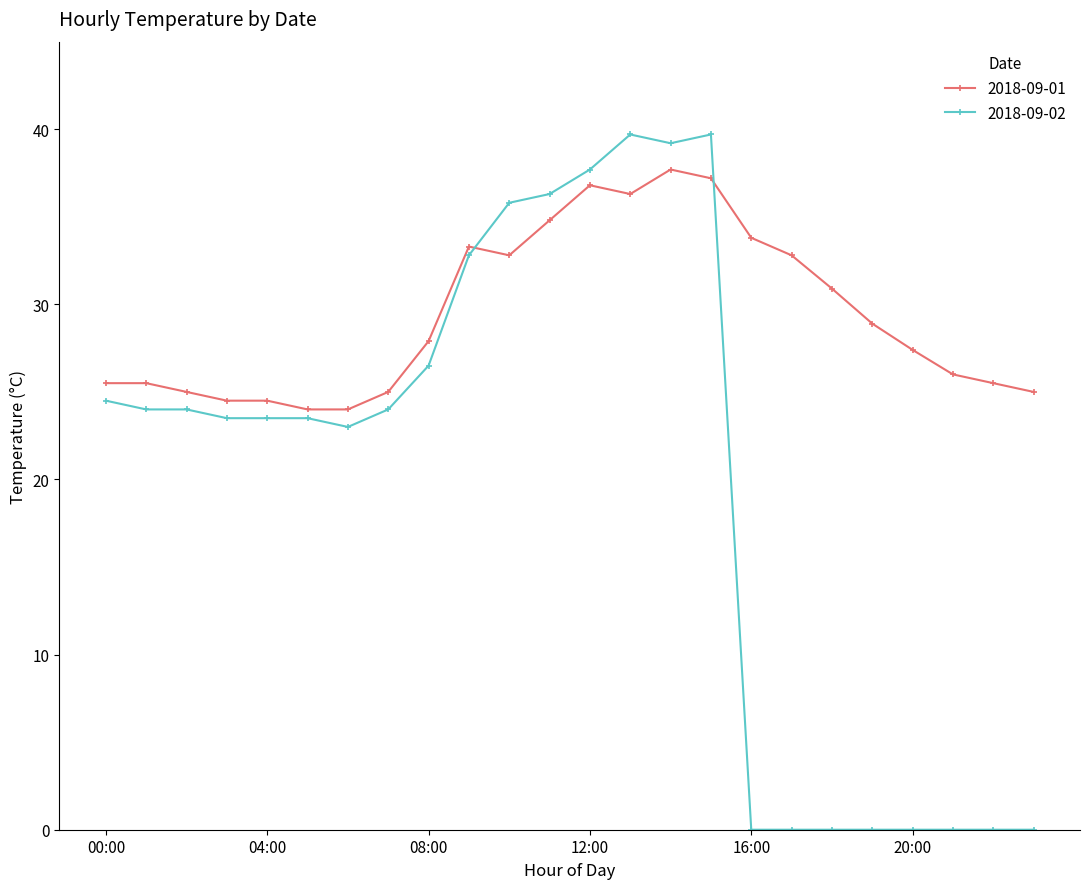

Reading right to left, list all the values displayed in this chart.

2018-09-01: 25.0	25.5	26.0	27.4	28.9	30.9	32.8	33.8	37.2	37.7	36.3	36.8	34.8	32.8	33.3	27.9	25.0	24.0	24.0	24.5	24.5	25.0	25.5	25.5
2018-09-02: 0.0	0.0	0.0	0.0	0.0	0.0	0.0	0.0	39.7	39.2	39.7	37.7	36.3	35.8	32.8	26.5	24.0	23.0	23.5	23.5	23.5	24.0	24.0	24.5